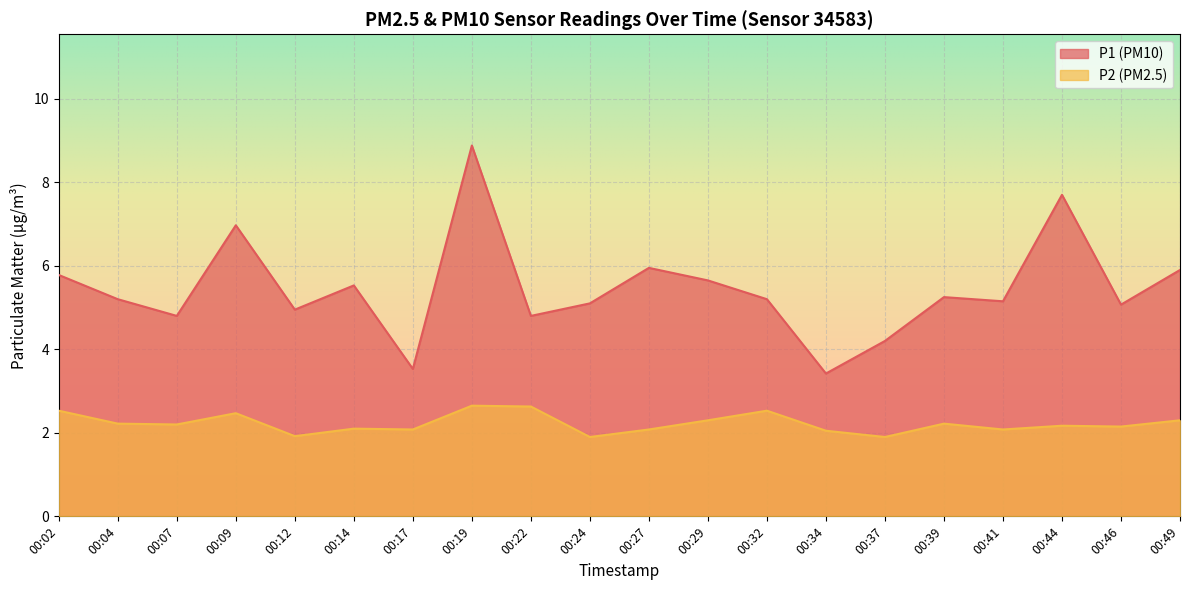

Does the chart display data point markers on the line(s)?

No